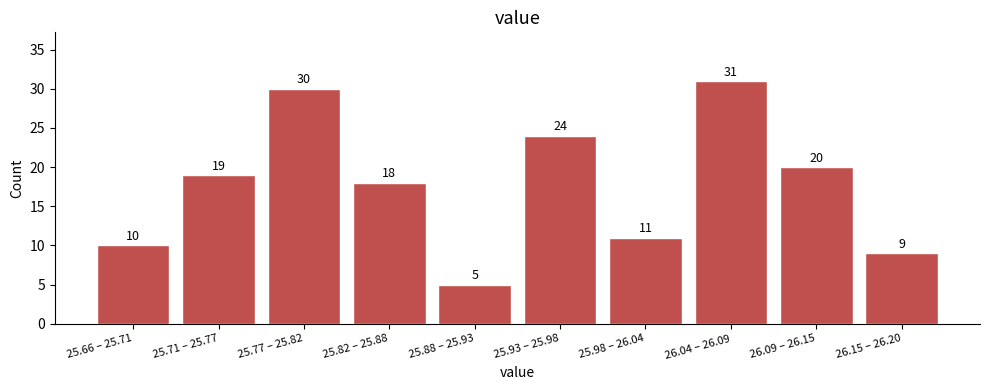

Reading right to left, list all the values displayed in this chart.

26.15 – 26.20=9	26.09 – 26.15=20	26.04 – 26.09=31	25.98 – 26.04=11	25.93 – 25.98=24	25.88 – 25.93=5	25.82 – 25.88=18	25.77 – 25.82=30	25.71 – 25.77=19	25.66 – 25.71=10